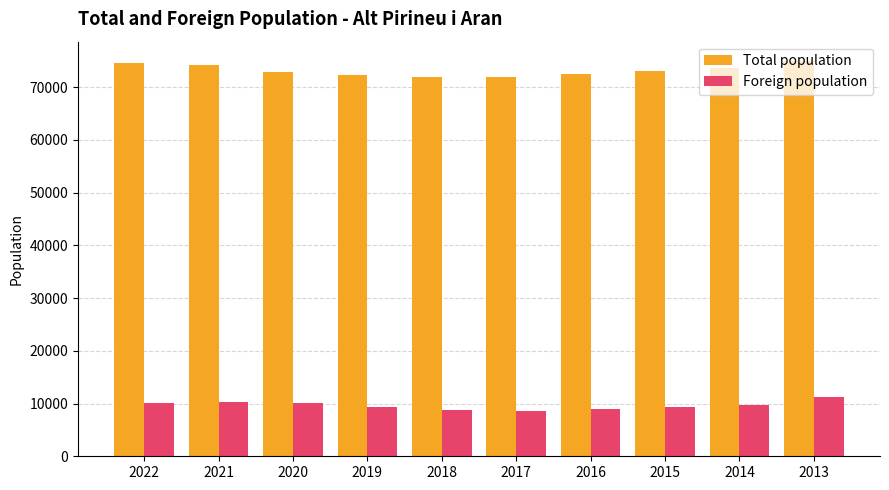

How many values in the Total population series are below 73044?

5